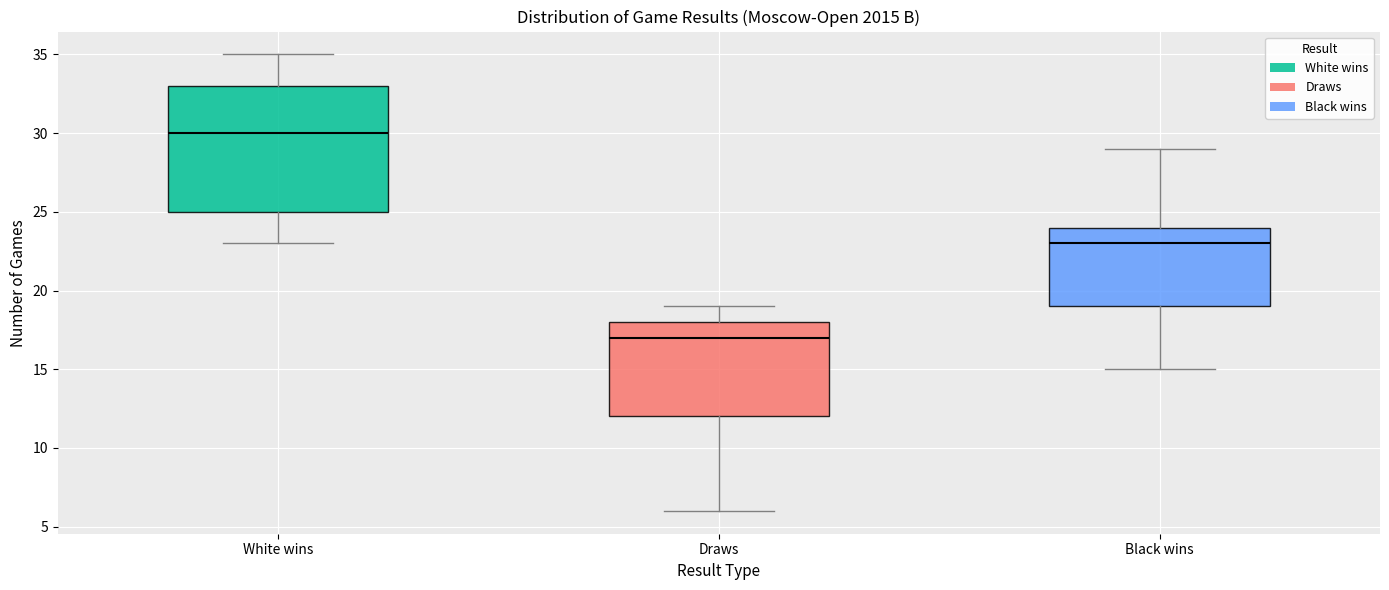

Where is the lower edge of the box for Draws on the y-axis? The values are not printed on the chart, so give them approximately, as read against the axis.

12